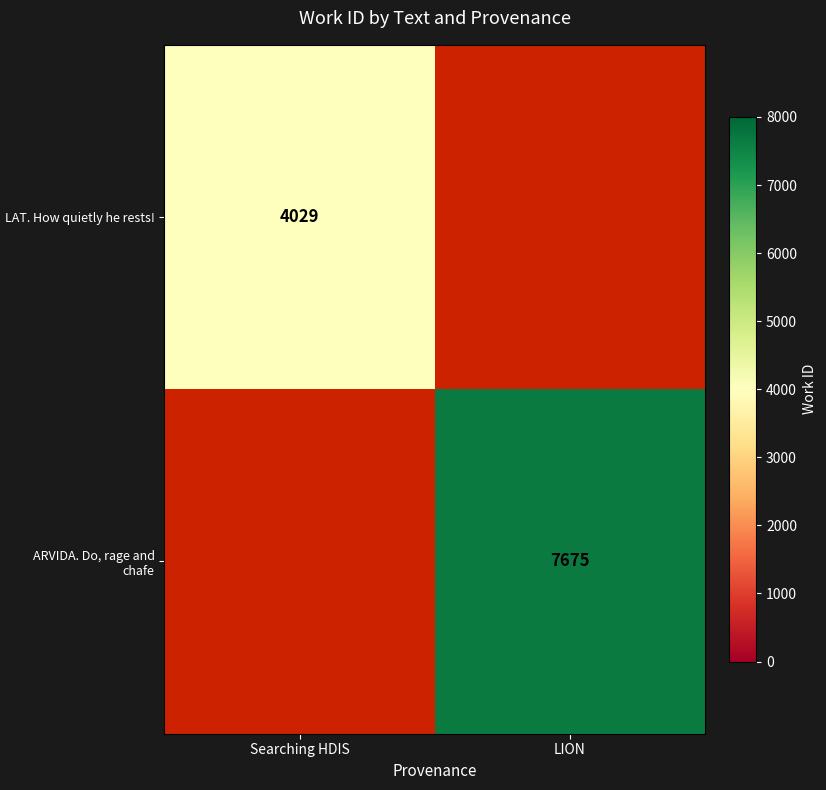

The LAT. How quietly he rests! series shows 2576.8 at Searching HDIS. True or false?

False